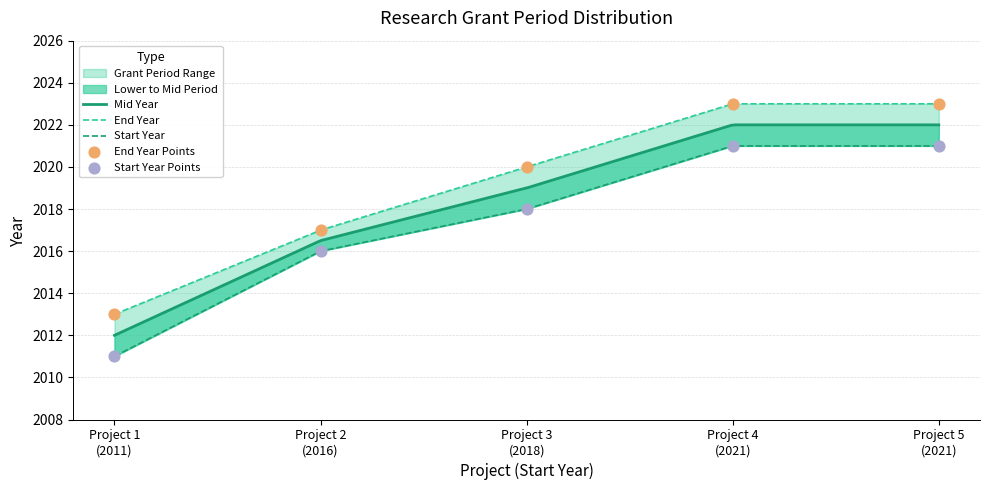

Which series contains the lowest Y value?

Start Year